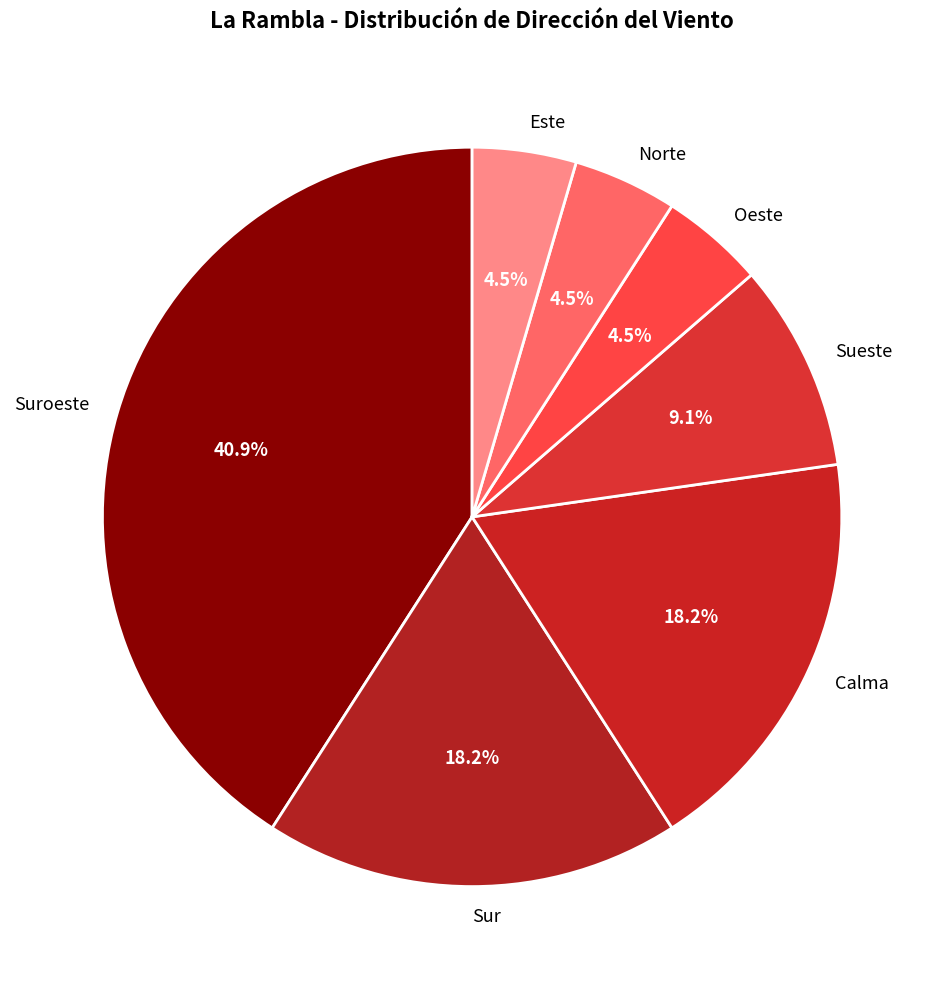

What is the largest slice in the pie chart?

Suroeste